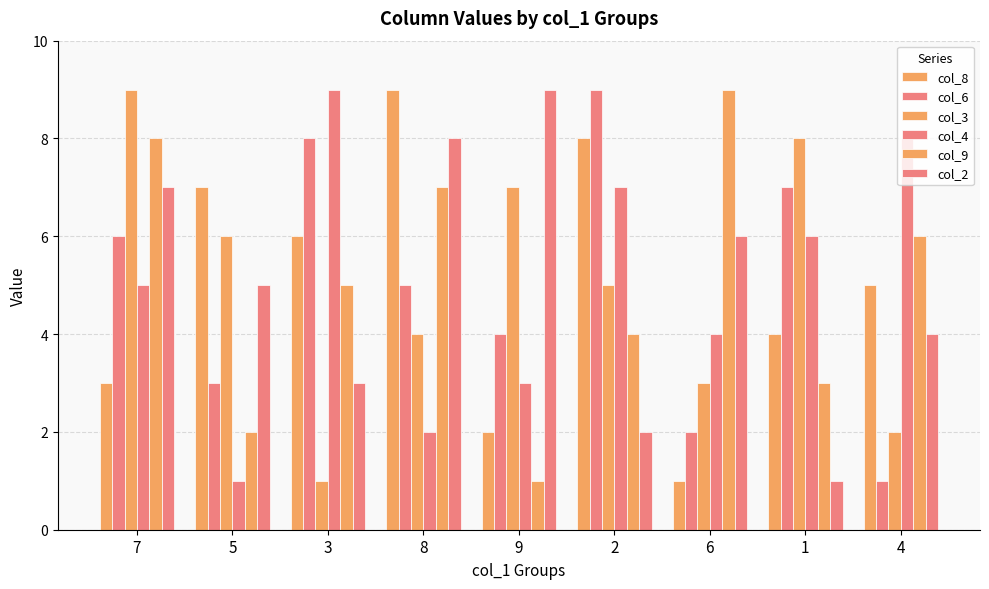

How many data points does each series have?

9